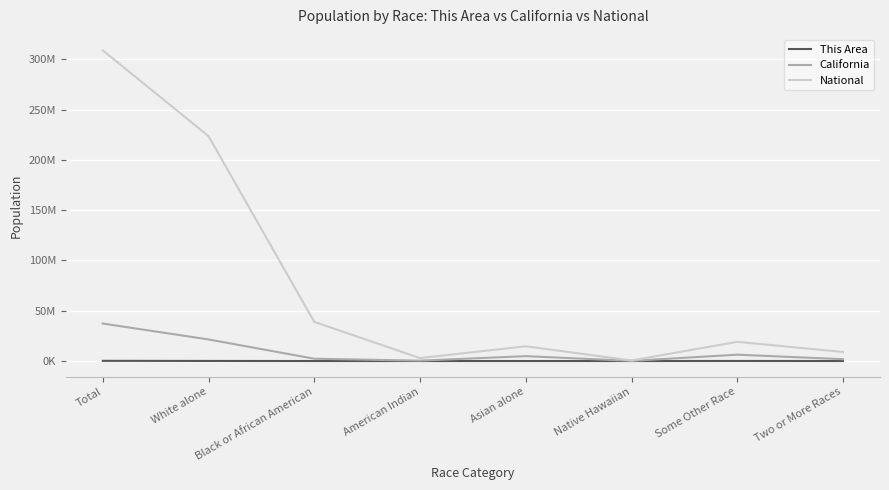

Does the chart have visible grid lines?

Yes